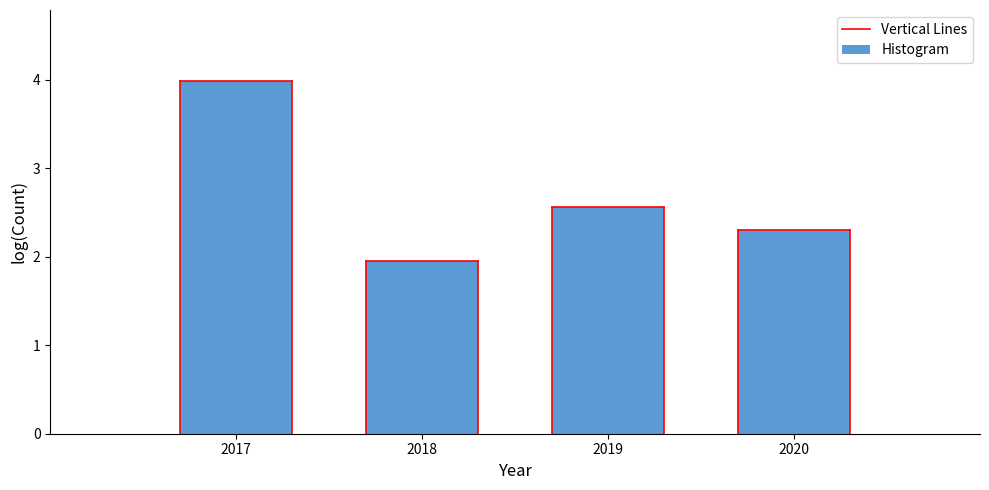

Reading left to right, what are all the values shown in this chart?

4.0	1.9	2.6	2.3